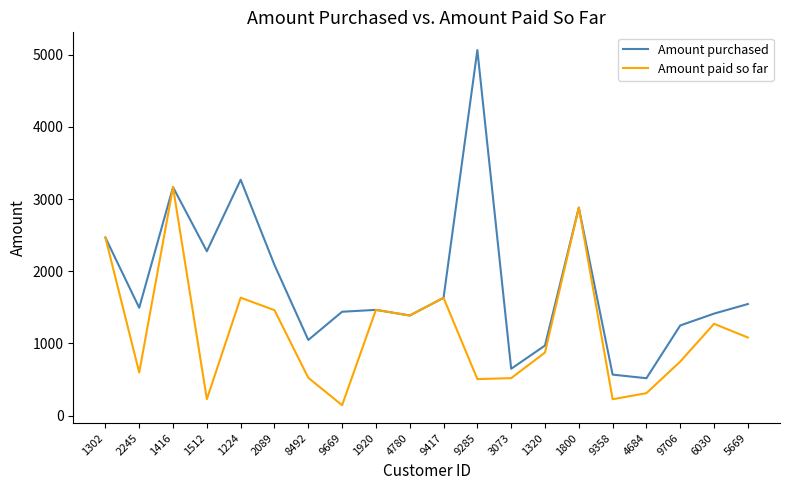

Is the value of Amount paid so far at 4780 greater than the value of Amount purchased at 1302?

No